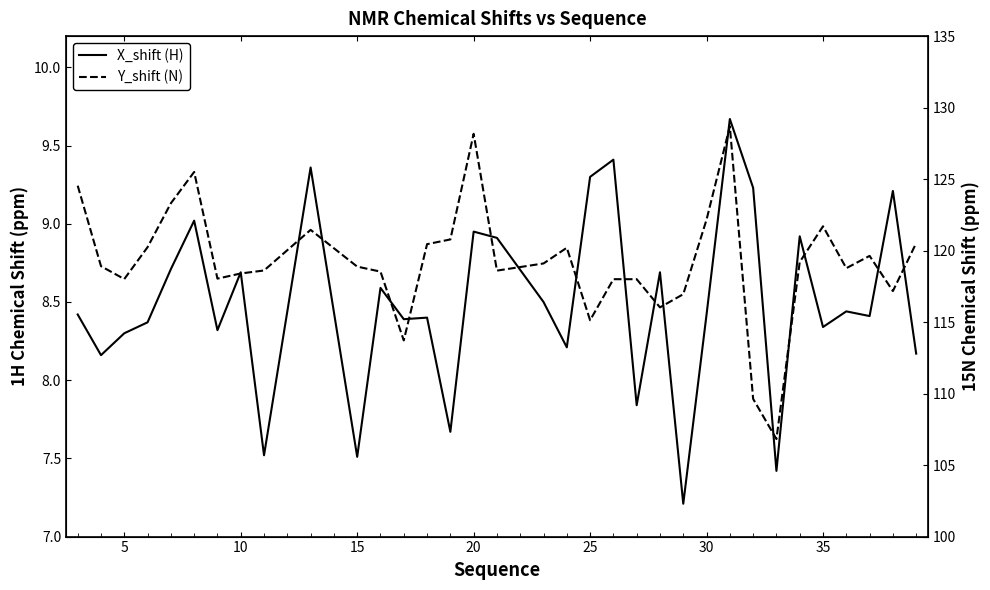

What is the sum of all X_shift (H) values?

288.7